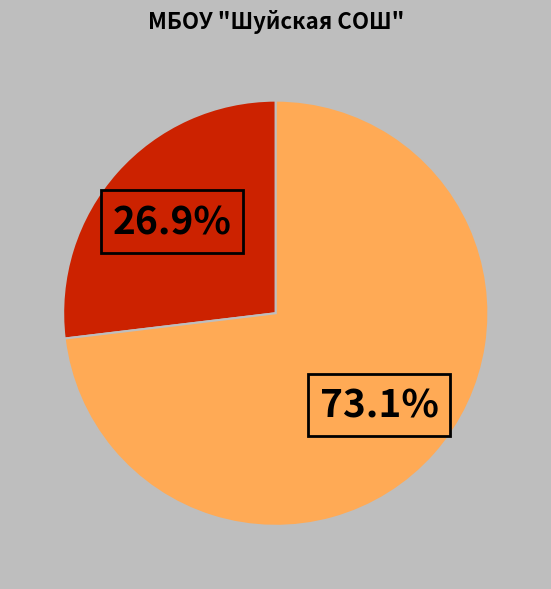

To the nearest percent, what is the average slice percentage?

50%